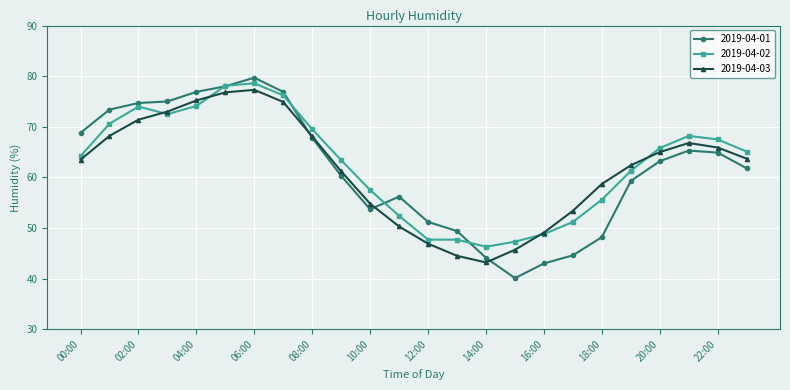

True or false: 2019-04-02 has more than 0 interior local peaks.

True